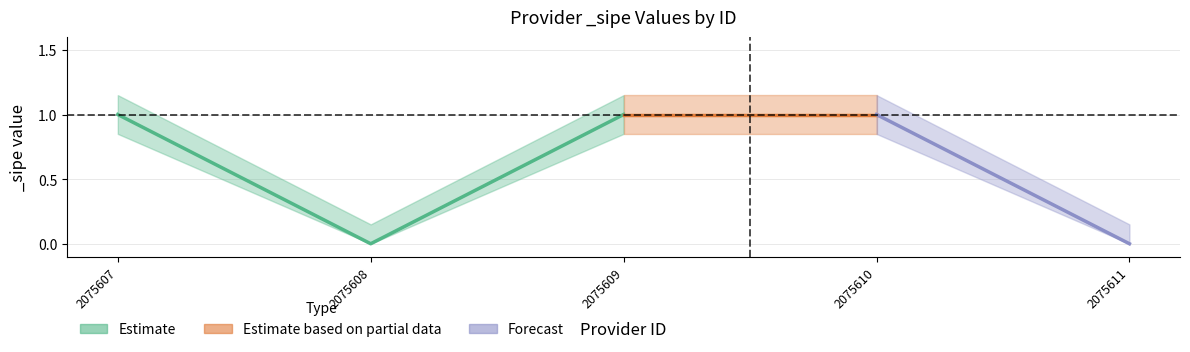

Rank the categories by value from highest to lowest.

2075607, 2075609, 2075610, 2075608, 2075611